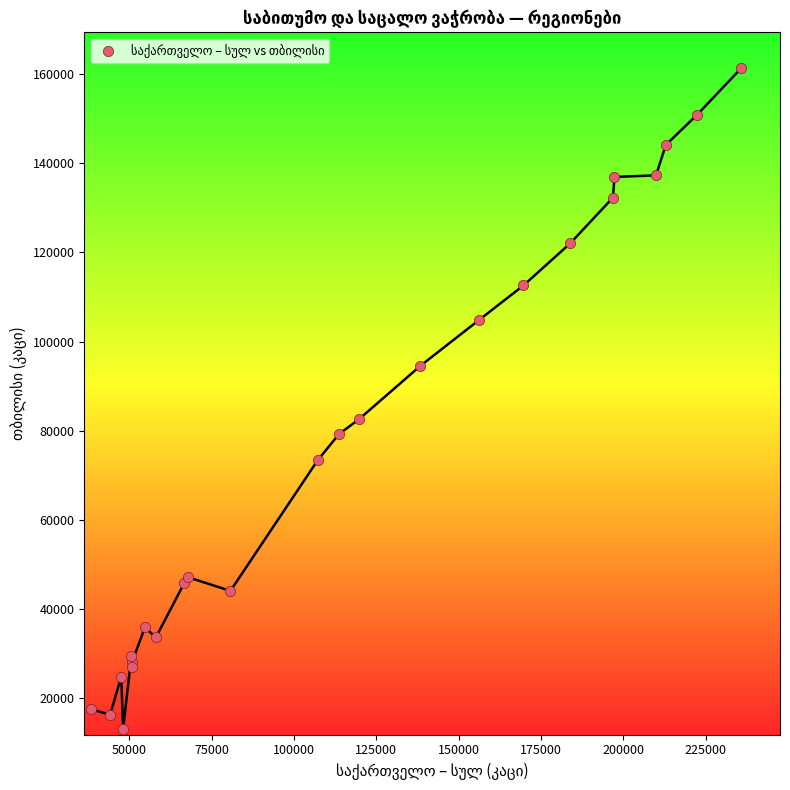

What Y value in the scatter plot is closest to 87195?

82502.0